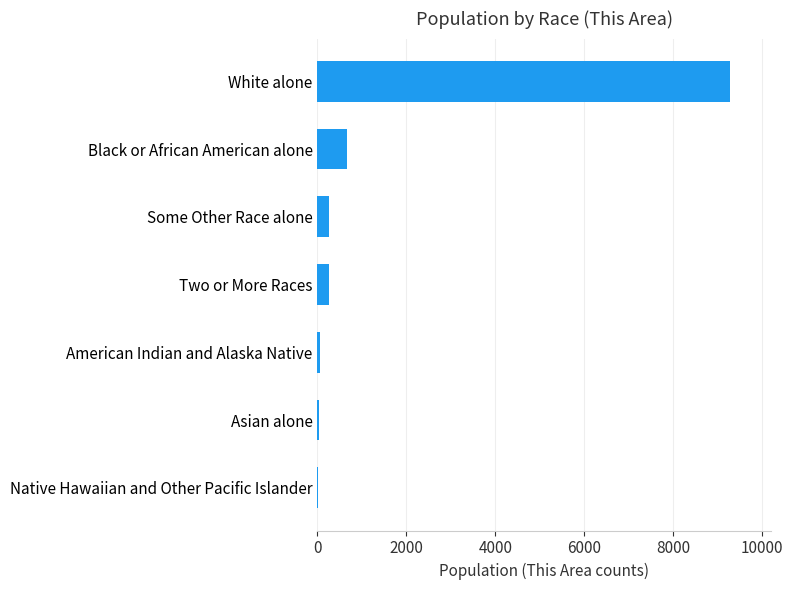

The value at Black or African American alone is 661. True or false?

True